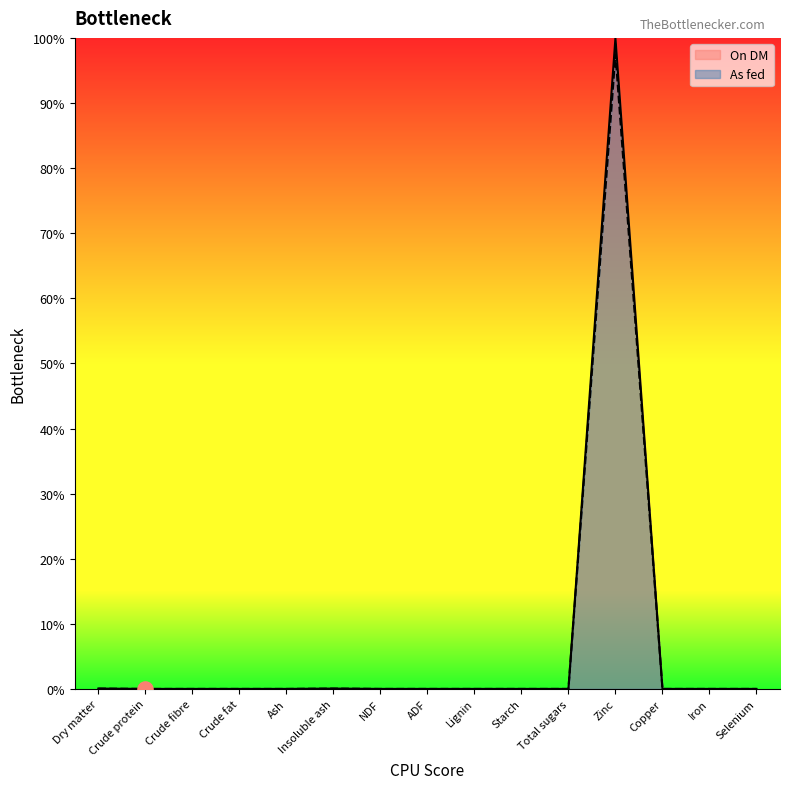

At which category is the sum across all series the highest?

Zinc